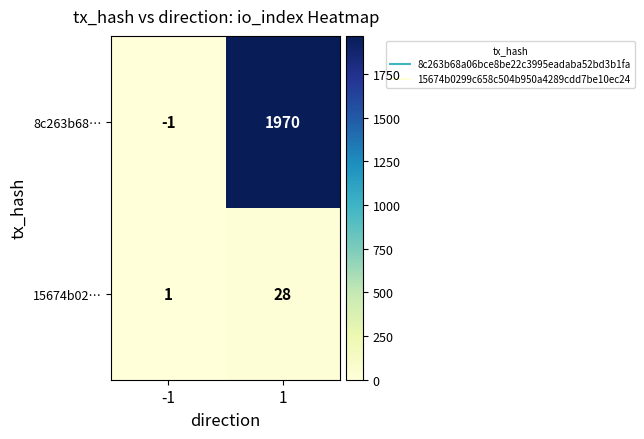

Reading left to right, transcribe all the data shown in this chart.

8c263b68…: -1=-1	1=1970
15674b02…: -1=1	1=28